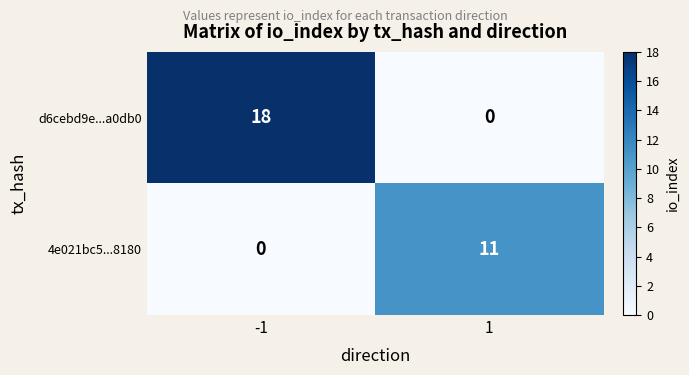

What is the average value of the d6cebd9e...a0db0 series?

9